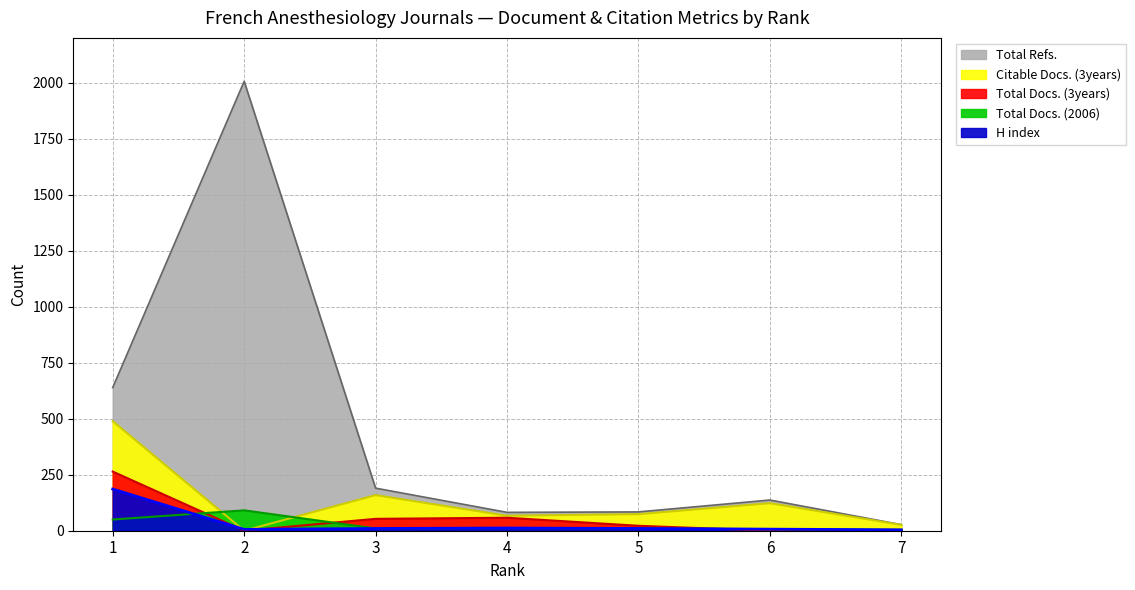

Between 7 and 3, which is larger?

3